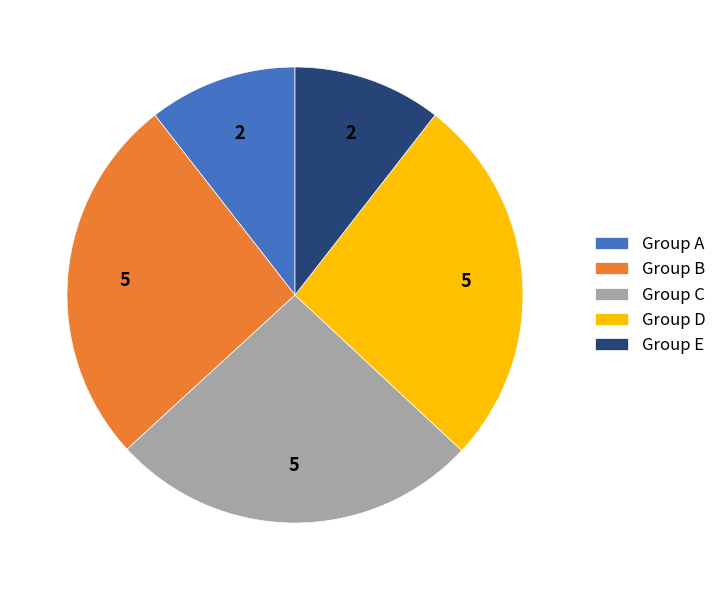

Do Group E and Group D together represent more than half of the pie?

No